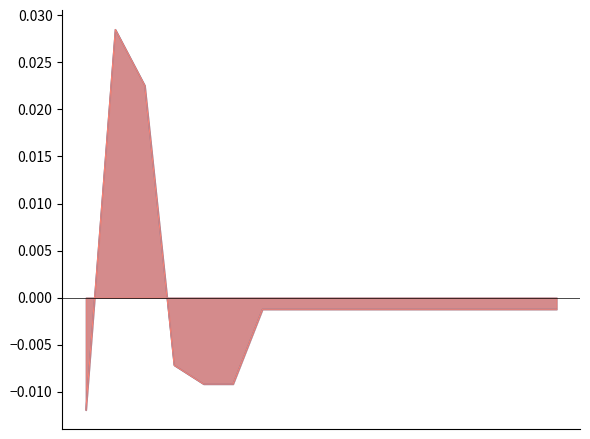

At which label does วงเงินที่จัดซื้อหรือจัดจ้าง (บาท) first exceed 0?

2